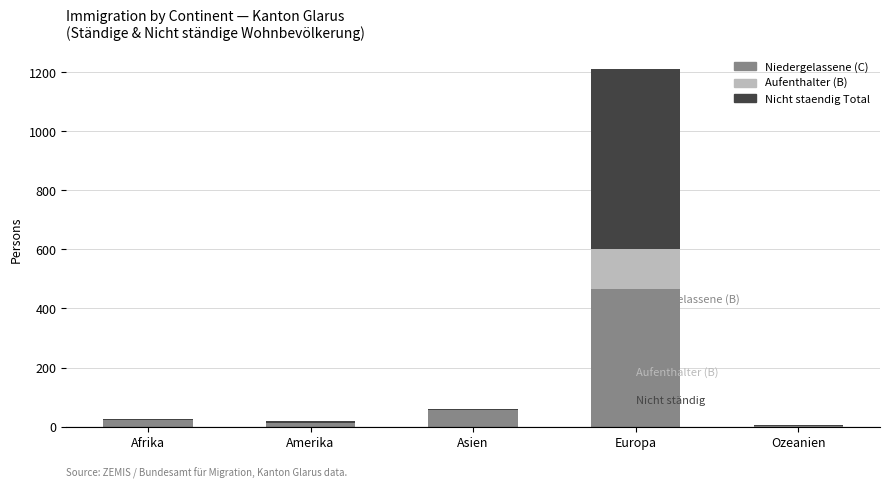

What is the highest value of the Niedergelassene (C) series?

467